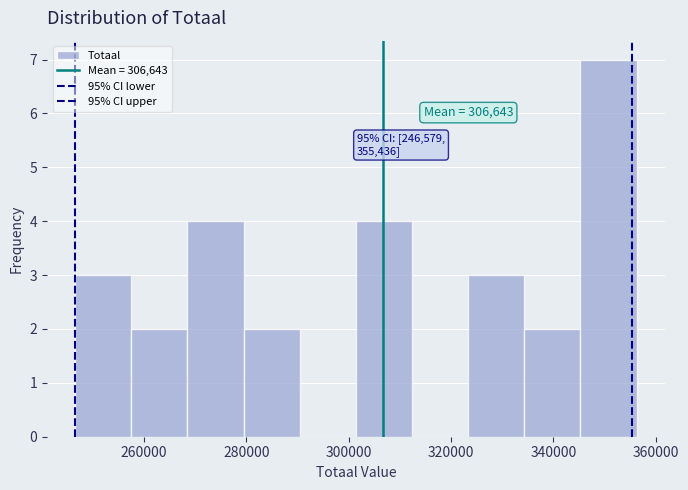

Which range on the x-axis has the tallest bar?

346000 to 356000